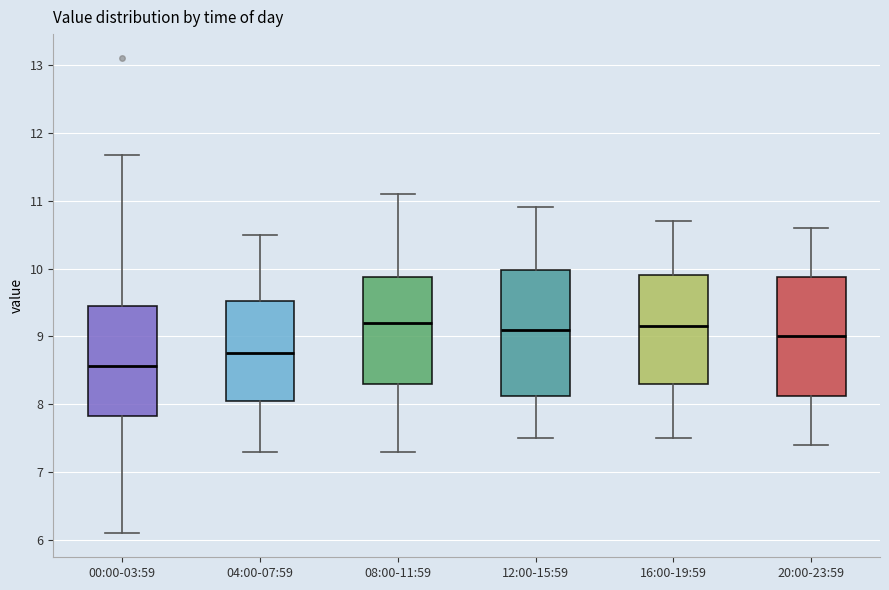

Reading left to right, transcribe this box plot: for each box, give where its median line is, the range the box spans, and where its two whiskers end, as read against the y-axis. The values are not printed on the chart, so give them approximately, as read against the axis.

00:00-03:59: median 8.6, box 7.8 to 9.5, whiskers 6.1 to 11.7
04:00-07:59: median 8.8, box 8.1 to 9.5, whiskers 7.3 to 10.5
08:00-11:59: median 9.2, box 8.3 to 9.9, whiskers 7.3 to 11.1
12:00-15:59: median 9.1, box 8.1 to 10.0, whiskers 7.5 to 10.9
16:00-19:59: median 9.2, box 8.3 to 9.9, whiskers 7.5 to 10.7
20:00-23:59: median 9.0, box 8.1 to 9.9, whiskers 7.4 to 10.6